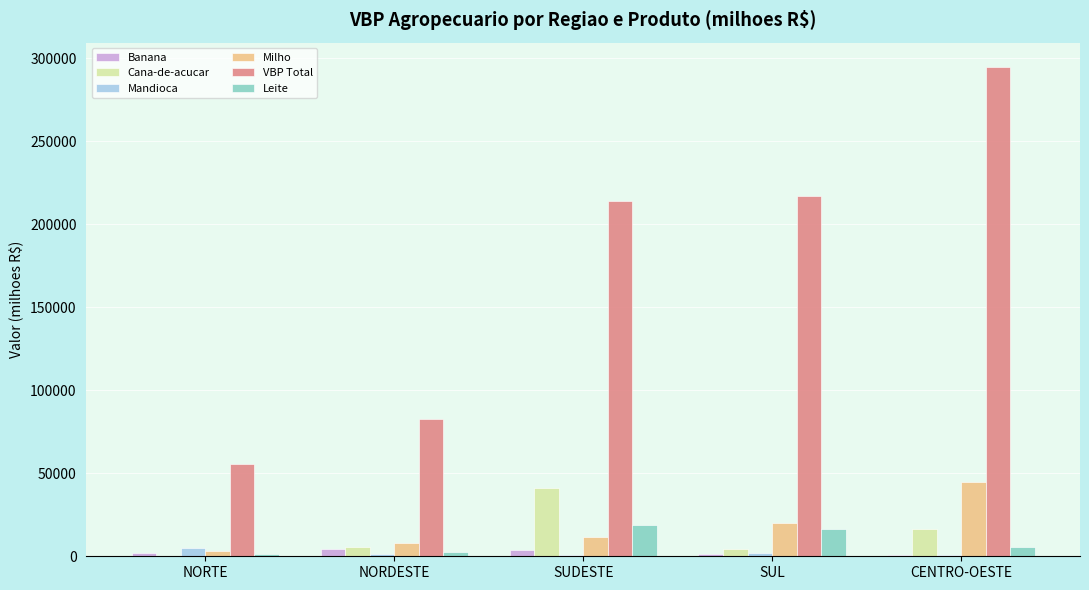

At which label is Milho closest to 24004?

SUL